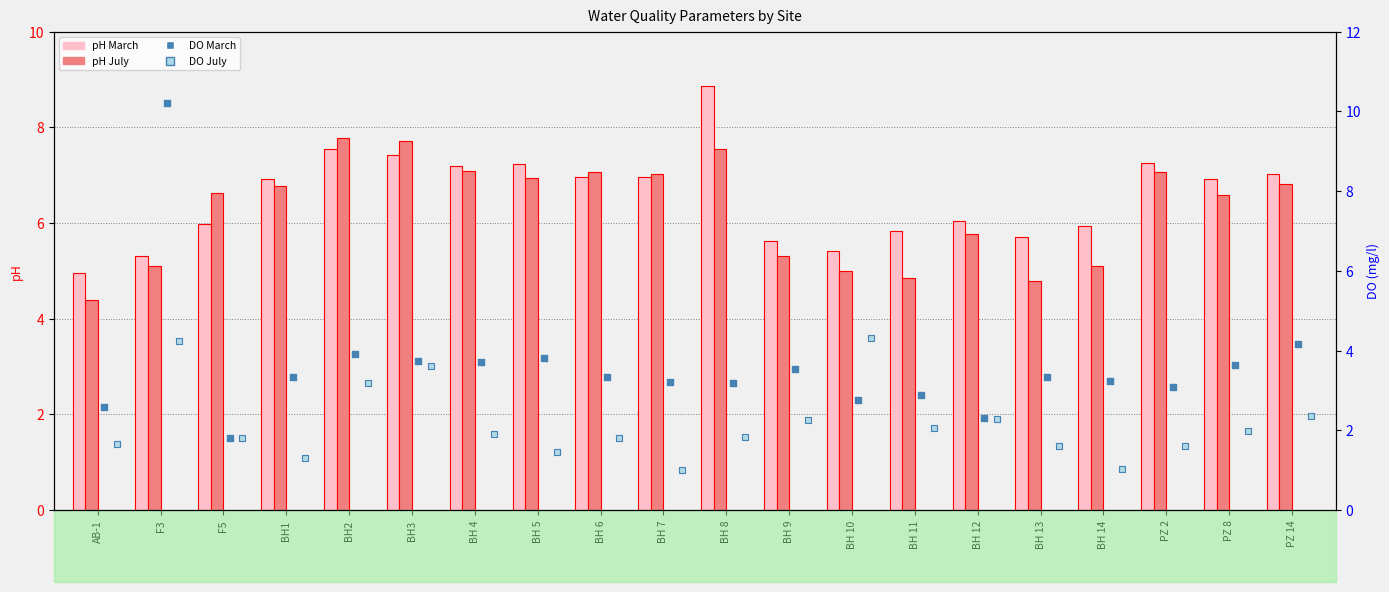

Which series contains the highest Y value?

DO March